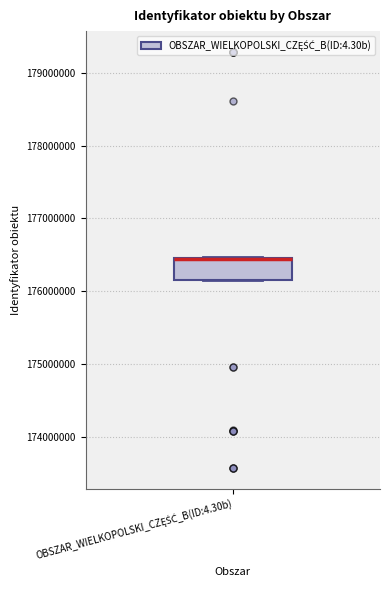

Transcribe this box plot: give where the median line is, the range the box spans, and where the two whiskers end, as read against the y-axis. The values are not printed on the chart, so give them approximately, as read against the axis.

median 176400000 (drawn on the box's upper edge), box 176100000 to 176500000, whiskers 176100000 to 176500000